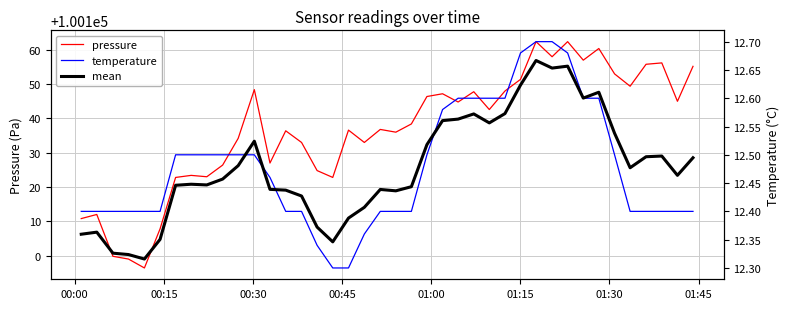

Is the value of mean at 36 greater than the value of pressure at 01:15?

No